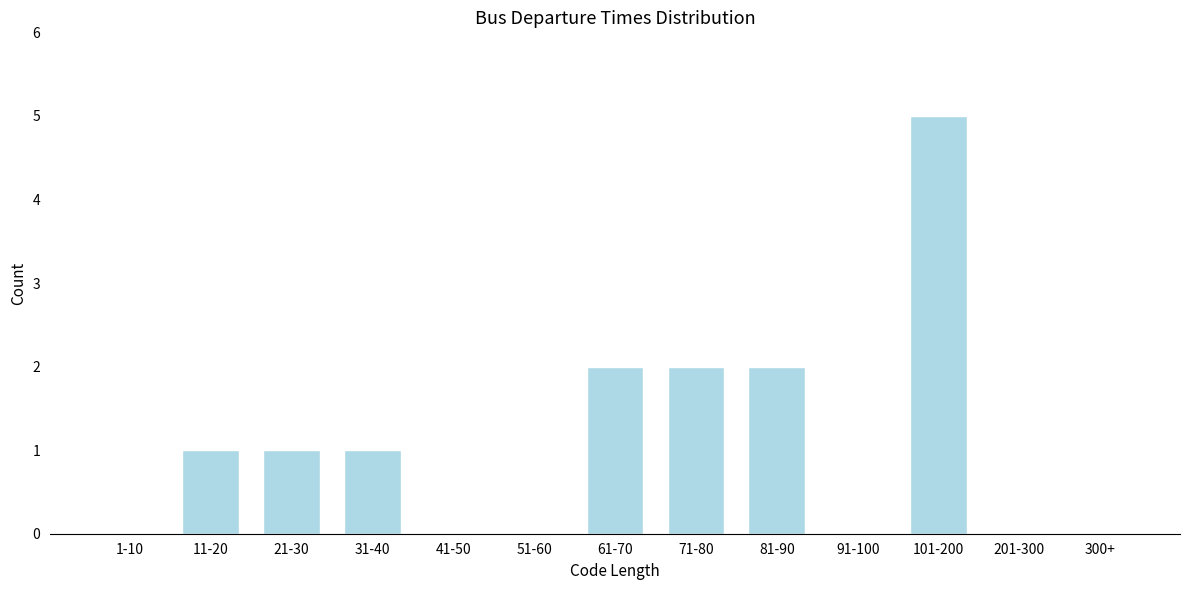

Reading left to right, list all the values displayed in this chart.

1-10=0	11-20=1	21-30=1	31-40=1	41-50=0	51-60=0	61-70=2	71-80=2	81-90=2	91-100=0	101-200=5	201-300=0	300+=0